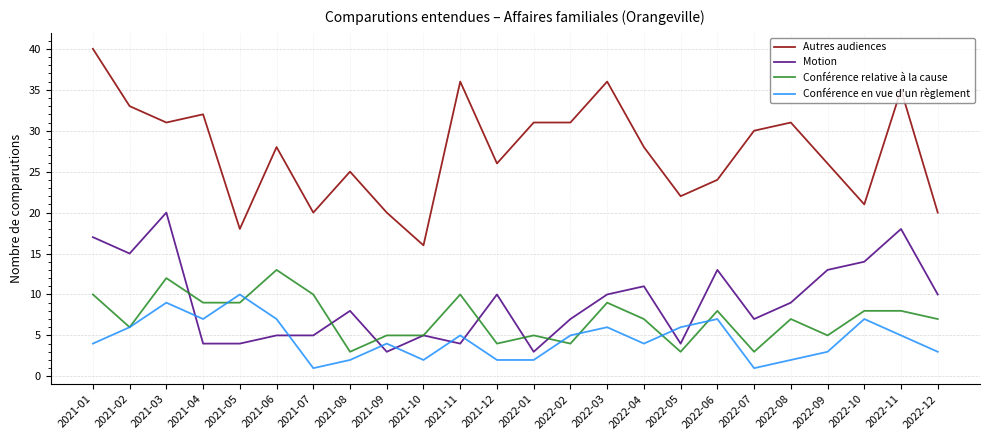

Is it true that Autres audiences equals 6 at 2021-10?

False